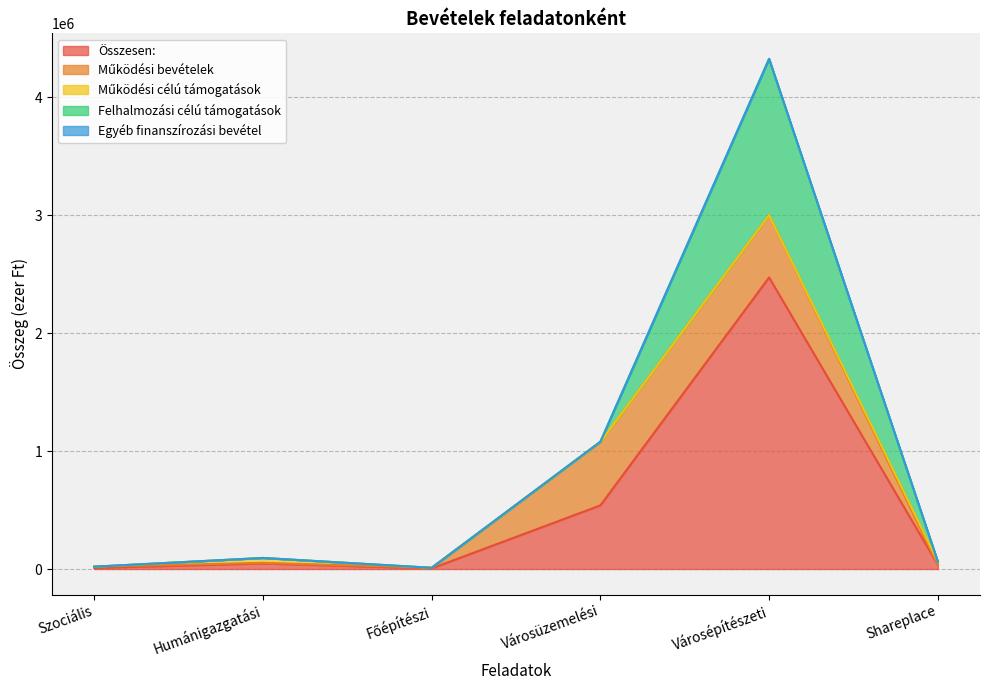

Rank the series by their maximum value, from lowest to highest.

Egyéb finanszírozási bevétel, Működési célú támogatások, Működési bevételek, Felhalmozási célú támogatások, Összesen: